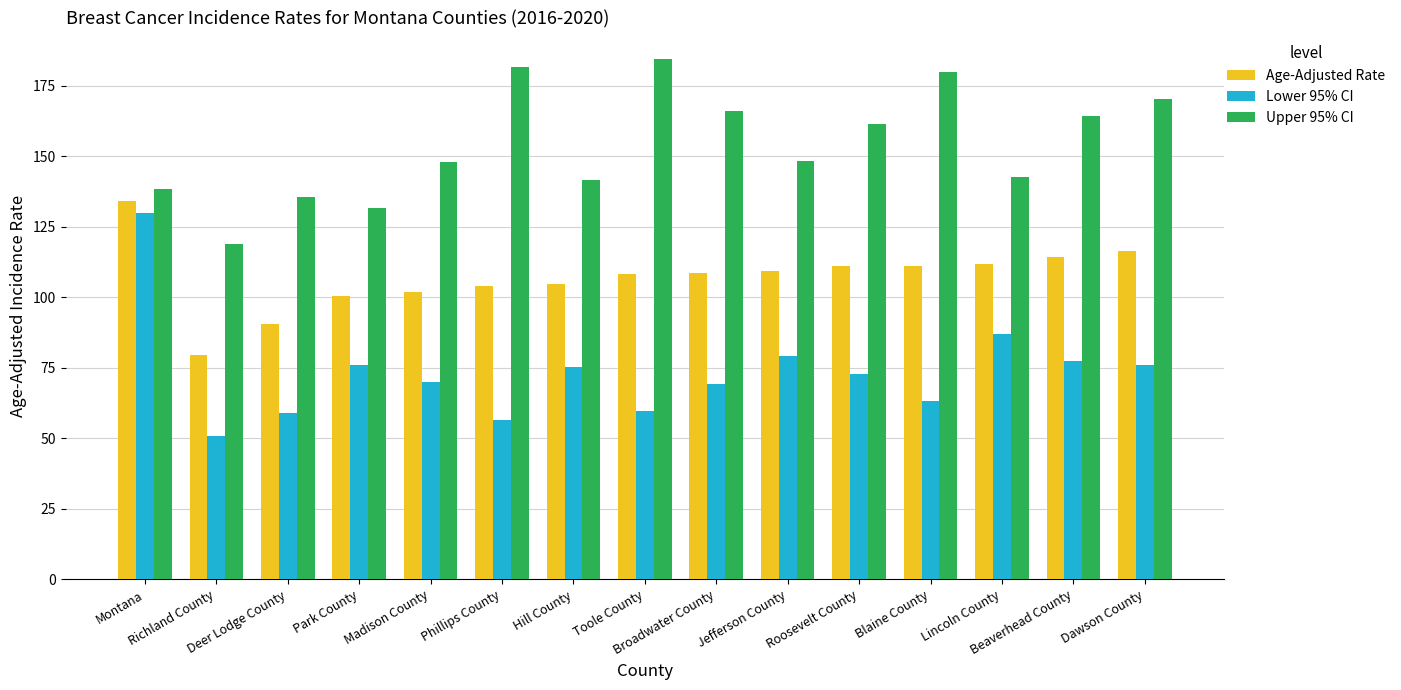

Between Toole County and Roosevelt County, which series saw the biggest shift?

Upper 95% CI